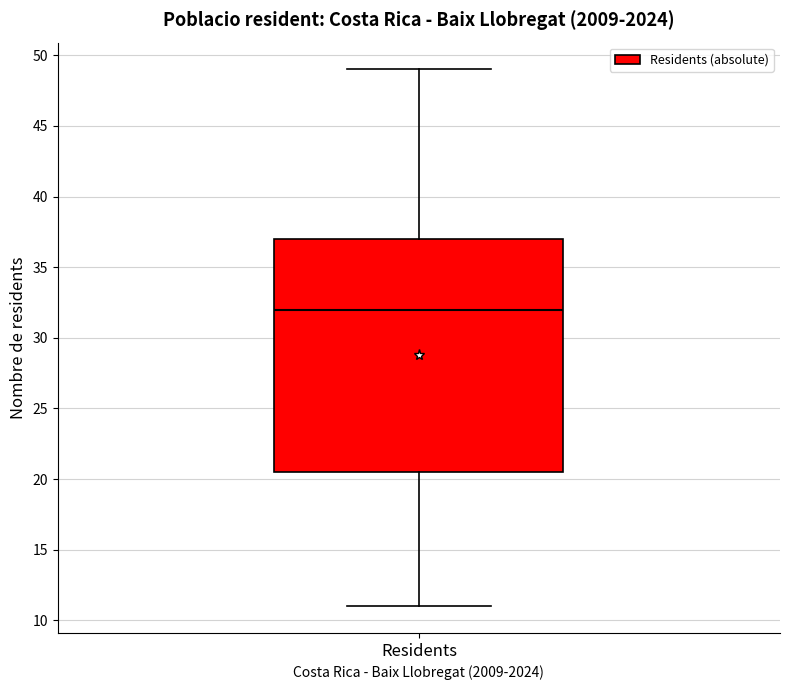

Read this box plot against the y-axis: the position of the median line, the range covered by the box, and the ends of both whiskers. The values are not printed on the chart, so give them approximately, as read against the axis.

median 32.0, box 20.5 to 37.0, whiskers 11.0 to 49.0